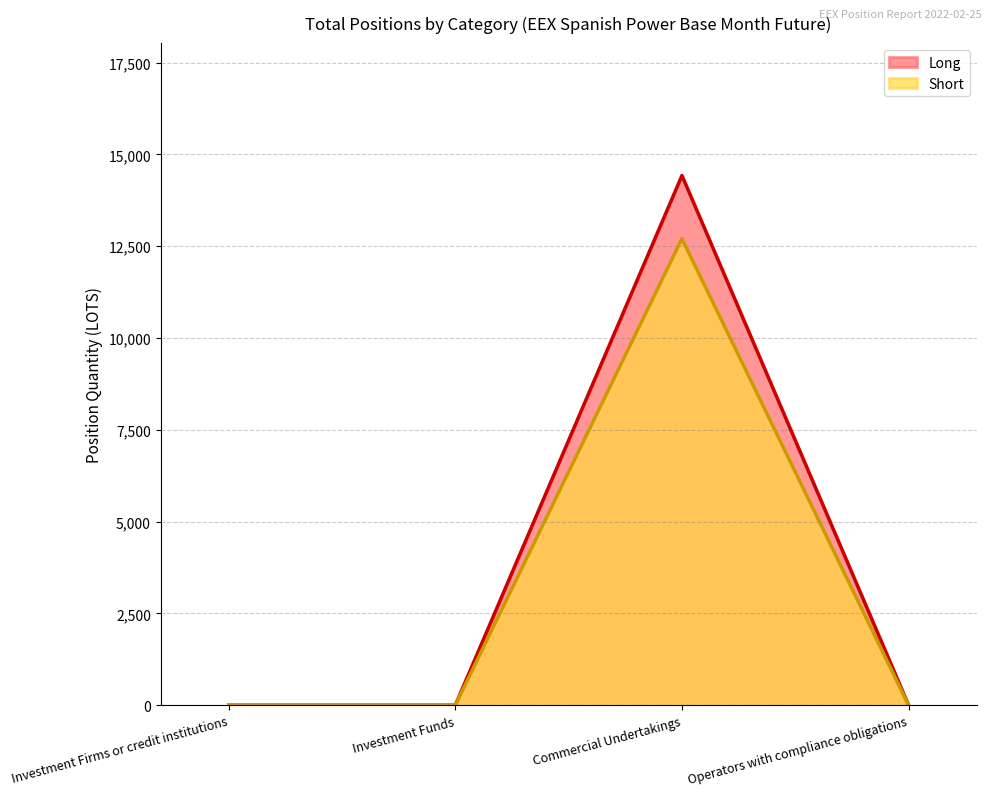

Which series has the widest spread of values?

Long